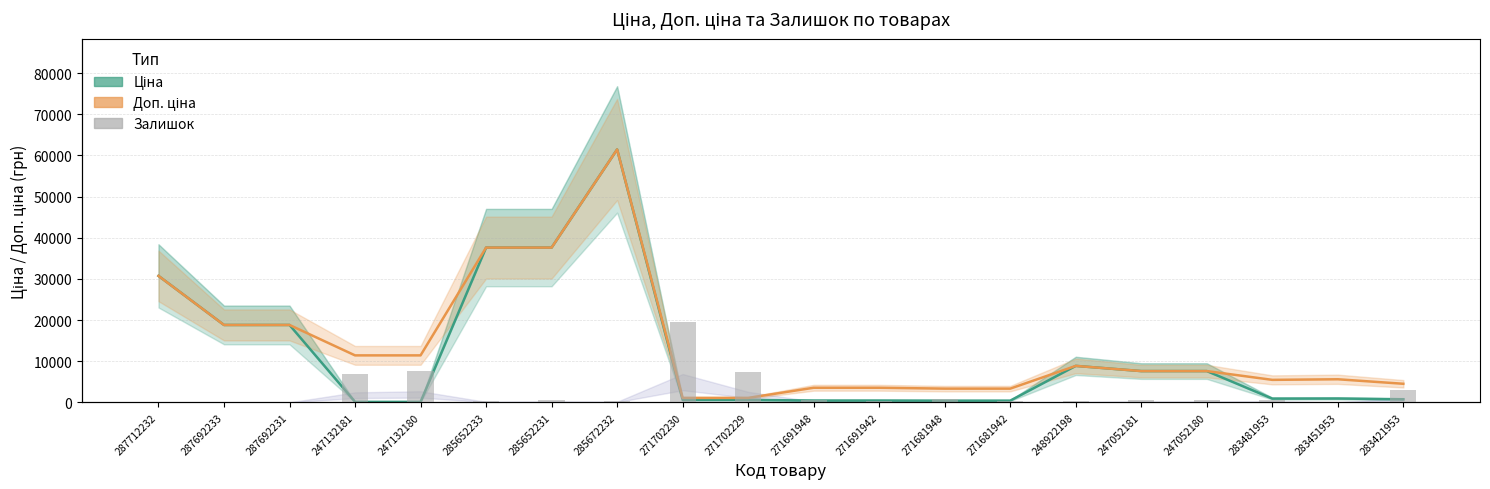

Reading left to right, transcribe all the data shown in this chart.

Ціна: 30717.1	18796.8	18796.8	114.1	114.1	37593.6	37593.6	61434.3	589.9	589.9	443.1	443.1	416.6	416.6	8856.7	7596.5	7596.5	910.4	934.5	752.2
Доп. ціна: 30717.1	18796.8	18796.8	11410.0	11410.0	37593.6	37593.6	61434.3	1081.7	1081.7	3545.0	3545.0	3332.5	3332.5	8856.7	7596.5	7596.5	5462.3	5607.2	4513.3
Залишок: 0.0	0.0	0.0	260.0	288.0	13.0	23.0	16.0	736.0	273.0	22.0	13.0	30.0	10.0	11.0	20.0	21.0	24.0	2.0	113.0